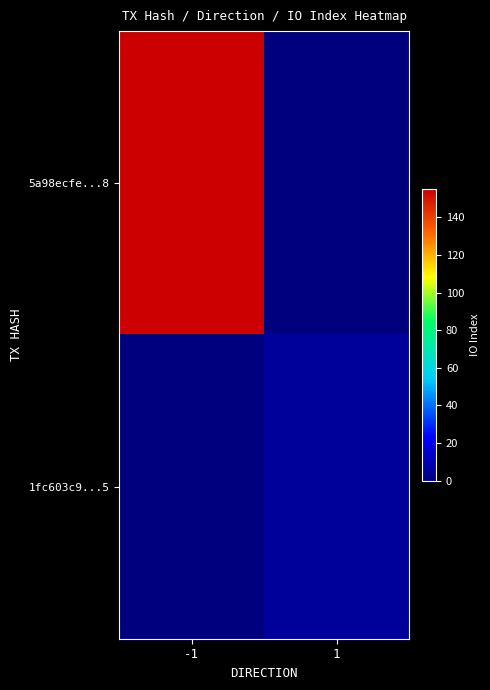

At which category is the sum across all series the highest?

-1